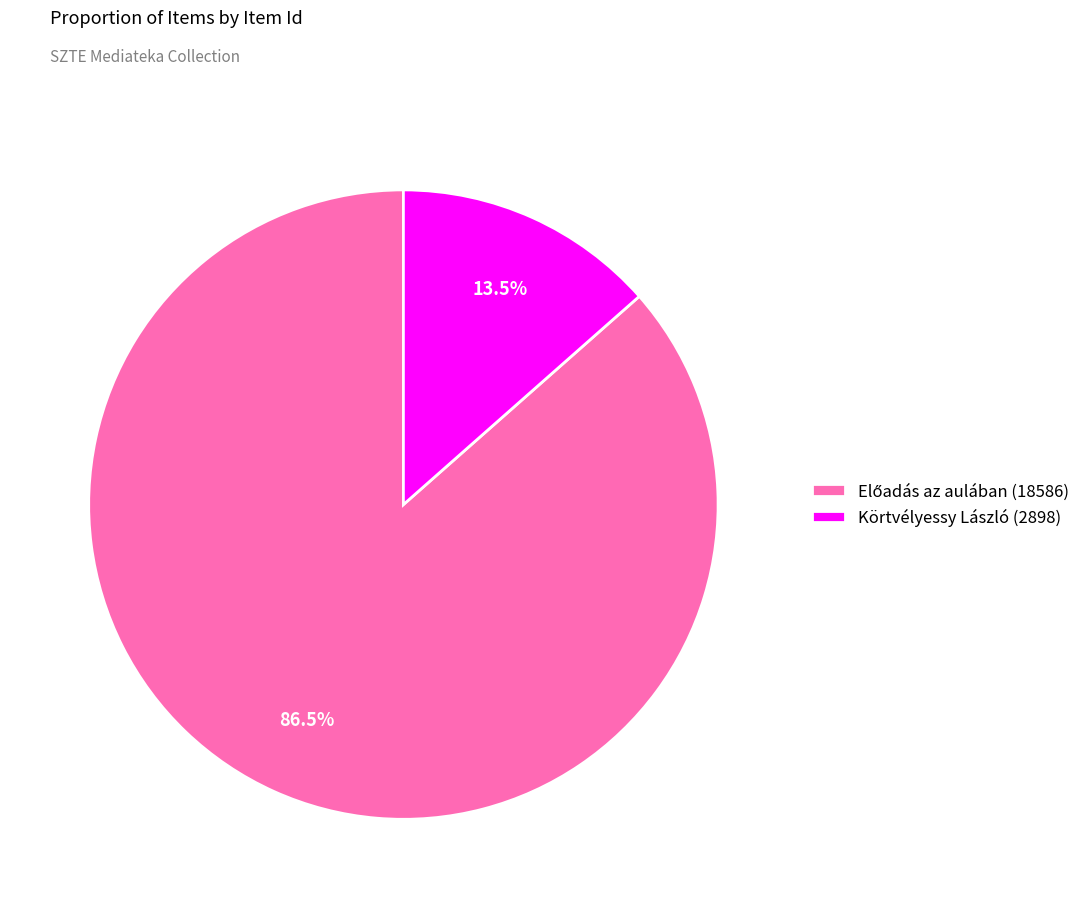

How many segments does this pie chart have?

2